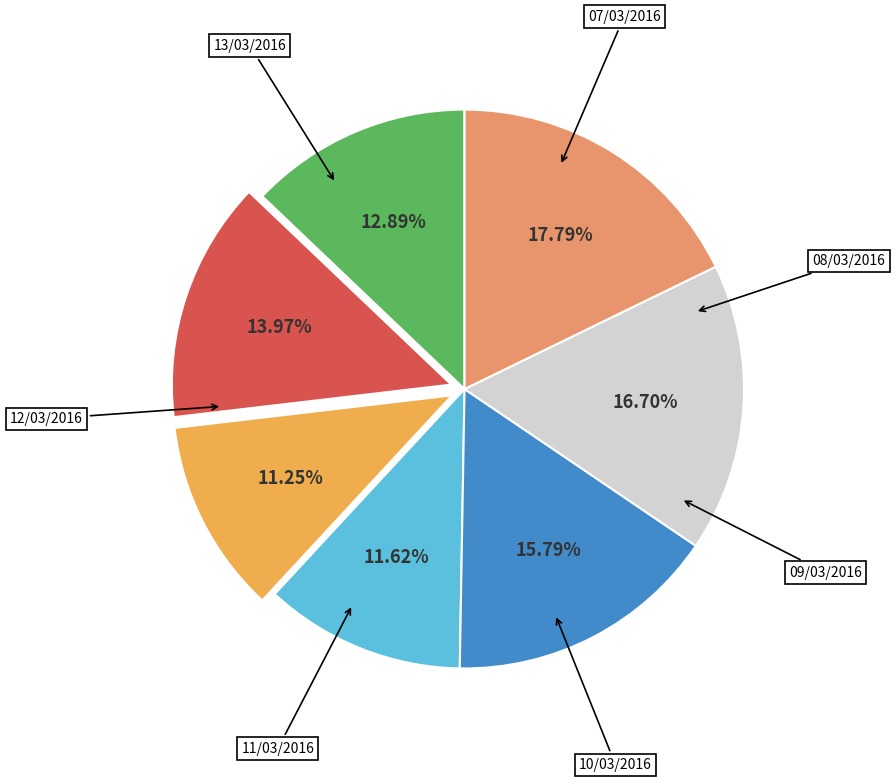

Is there any slice that represents more than half of the pie?

No